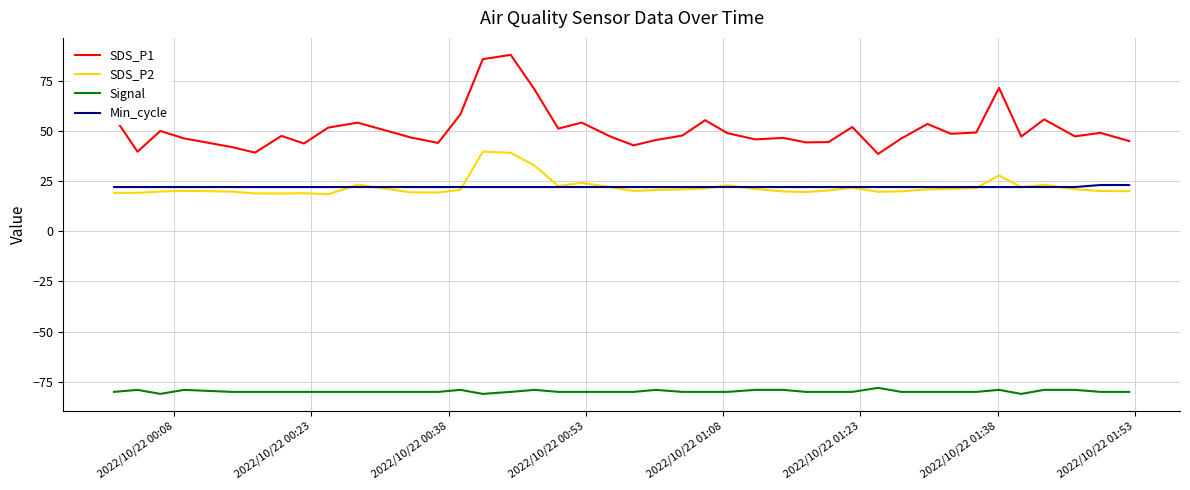

What is the smallest value displayed?

-81.0